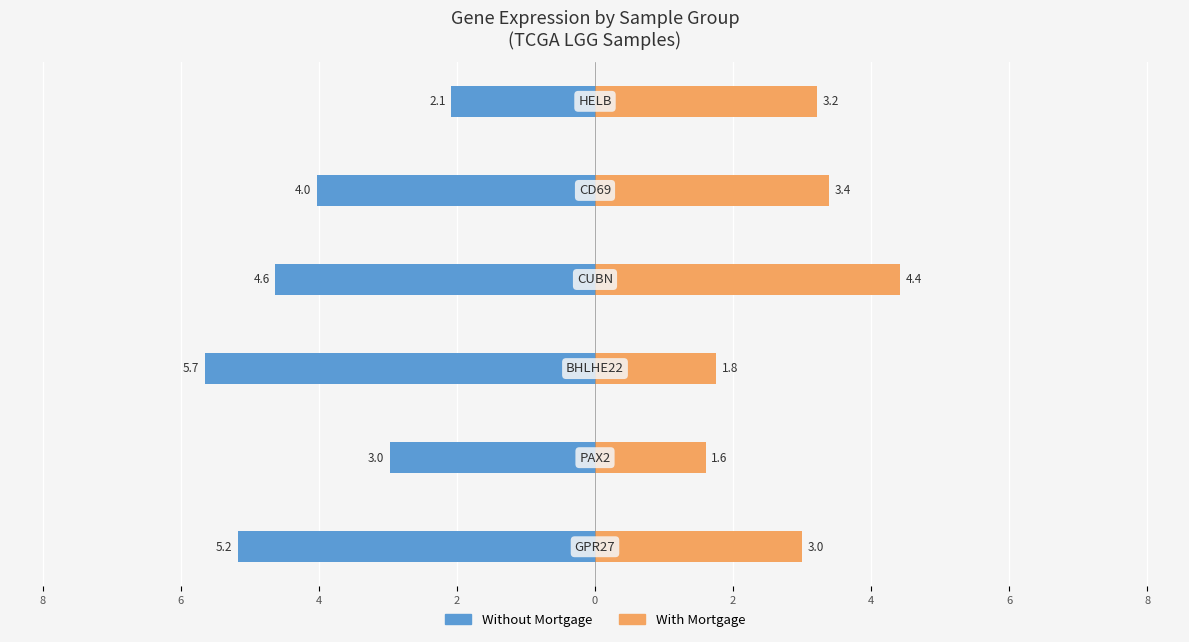

How many data points in Without Mortgage are less than -4?

4